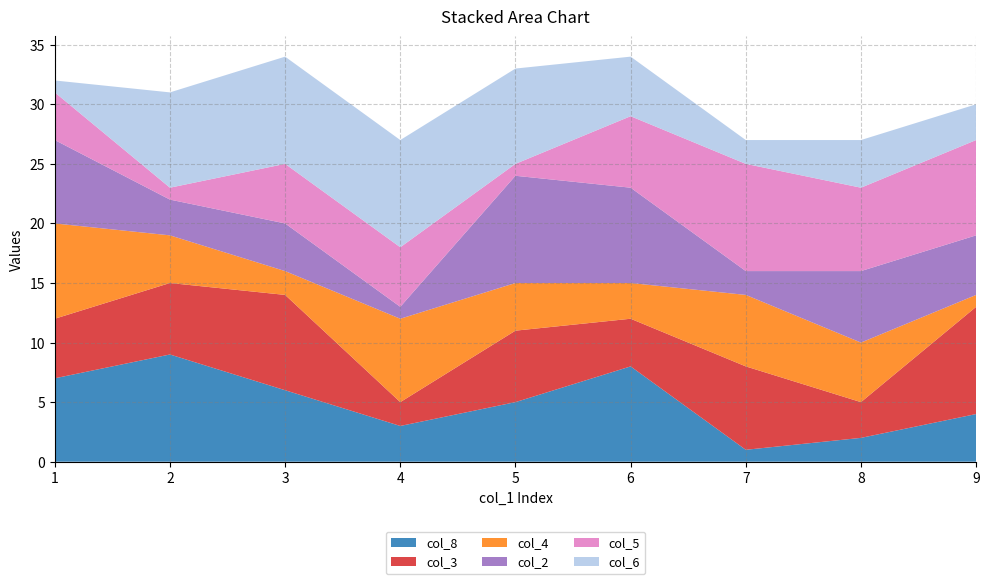

Reading left to right, list all the values displayed in this chart.

col_8: 7	9	6	3	5	8	1	2	4
col_3: 5	6	8	2	6	4	7	3	9
col_4: 8	4	2	7	4	3	6	5	1
col_2: 7	3	4	1	9	8	2	6	5
col_5: 4	1	5	5	1	6	9	7	8
col_6: 1	8	9	9	8	5	2	4	3